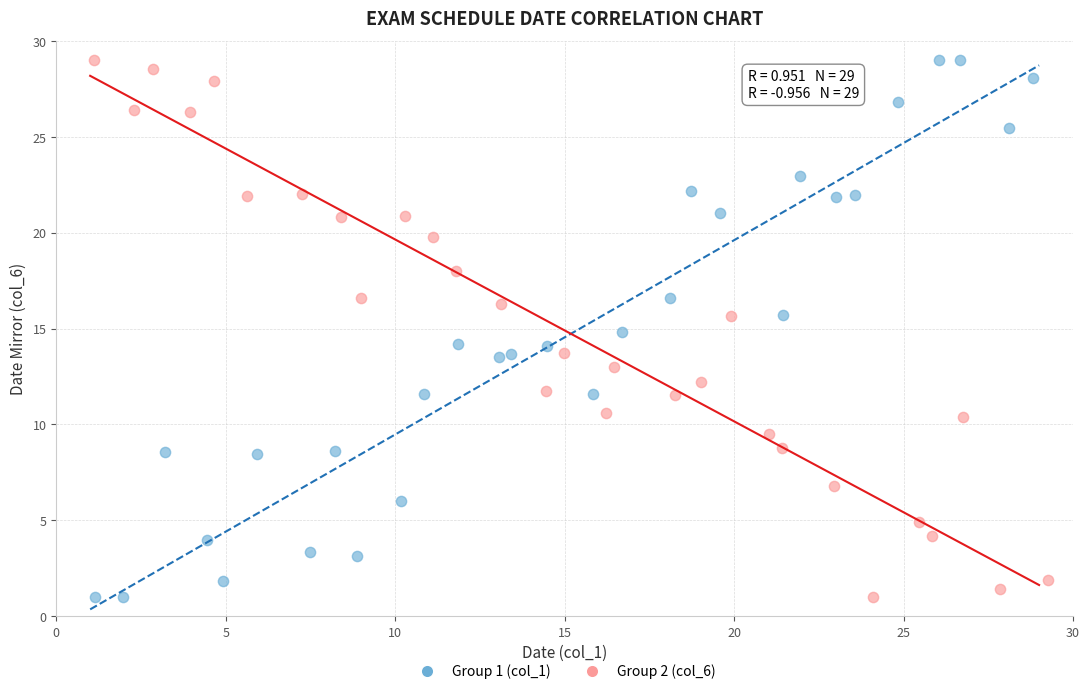

What are all the series names shown in the legend?

Group 1 (col_1), Group 2 (col_6)